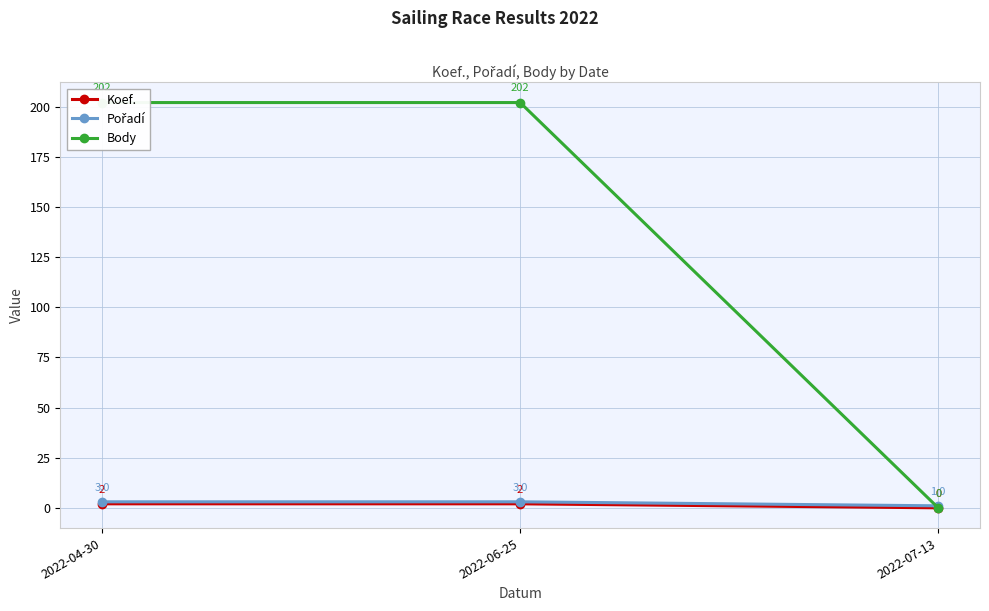

Reading left to right, transcribe all the data shown in this chart.

Koef.: 2	2	0
Pořadí: 3	3	1
Body: 202	202	0